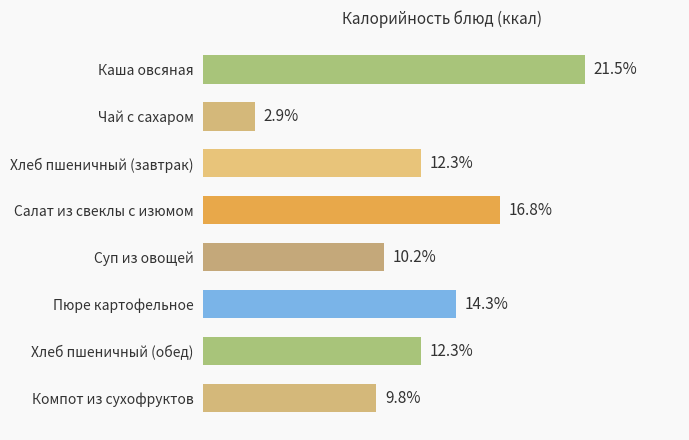

What is the label of the 7th bar from the bottom?

Чай с сахаром